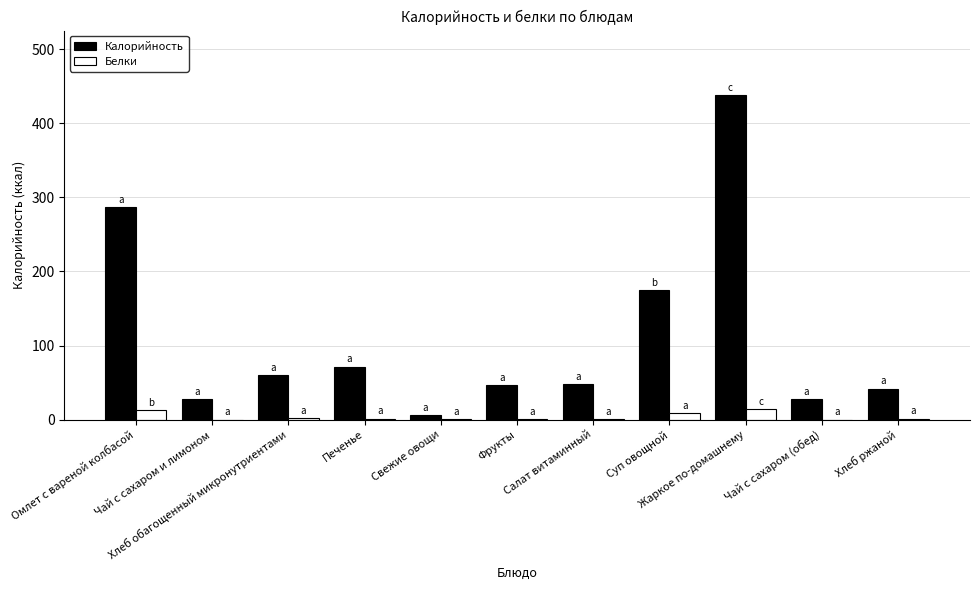

Are the bars grouped side by side (vs. stacked)?

Yes